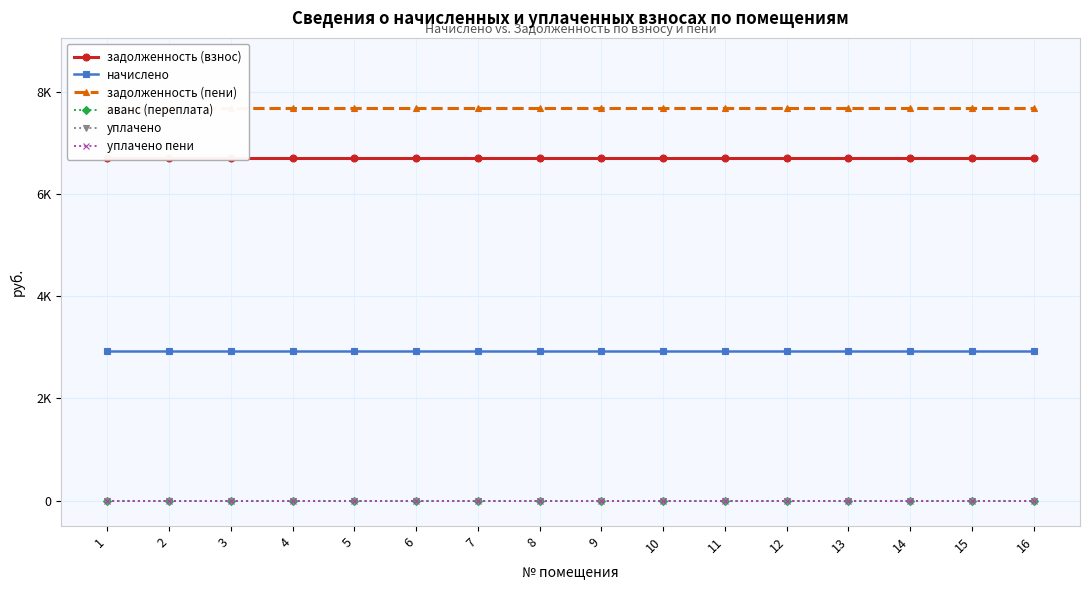

Which has a higher value, 11 or 1?

11